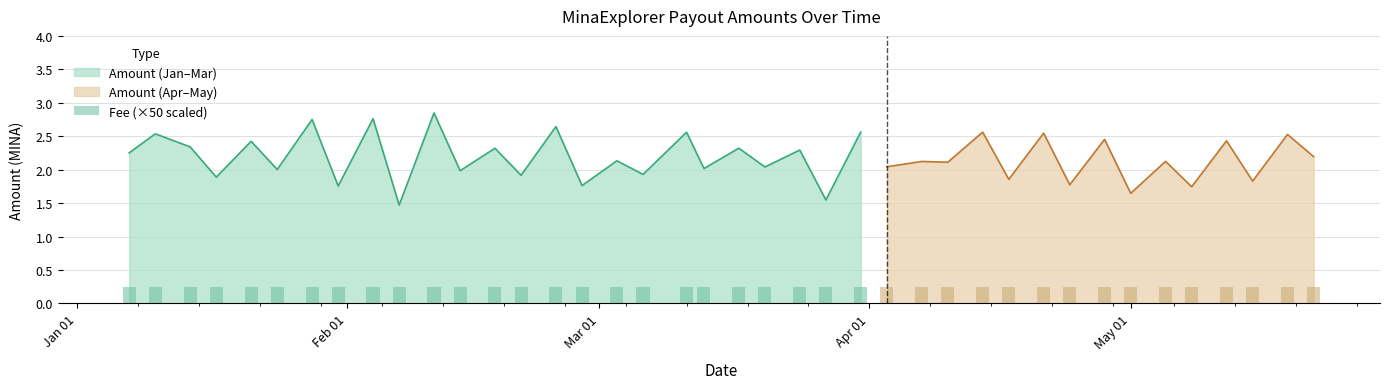

Which series changed the most between 2024-03-11 and 2024-05-08?

Amount